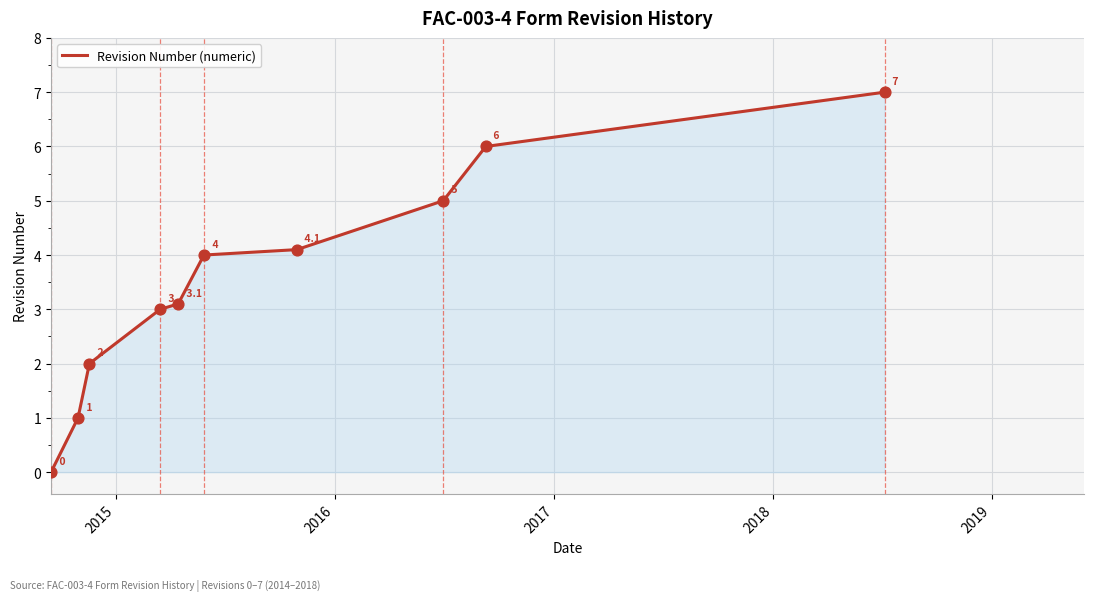

What is the greatest value displayed?

7.0